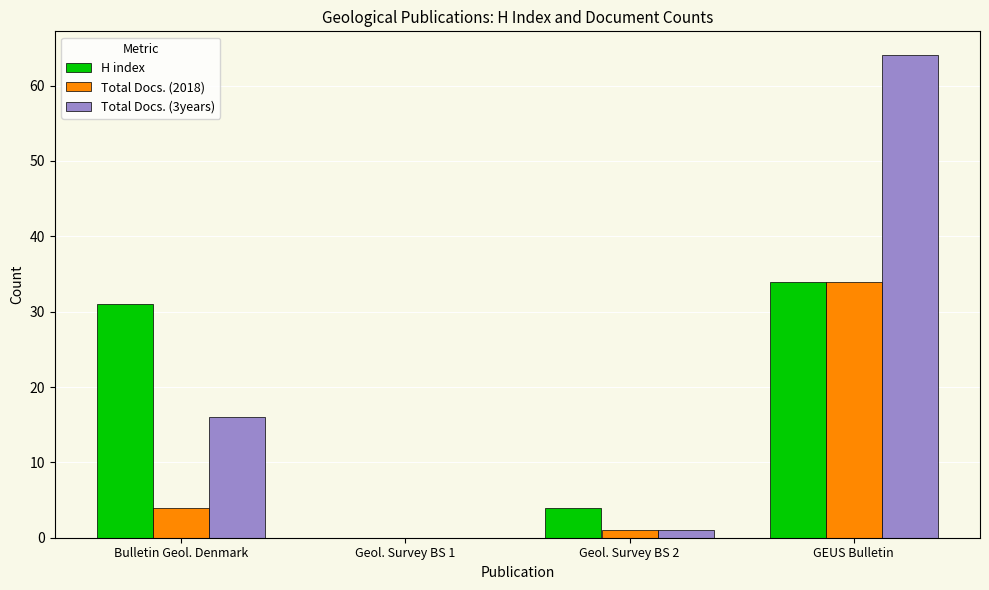

Are the bars grouped side by side (vs. stacked)?

Yes